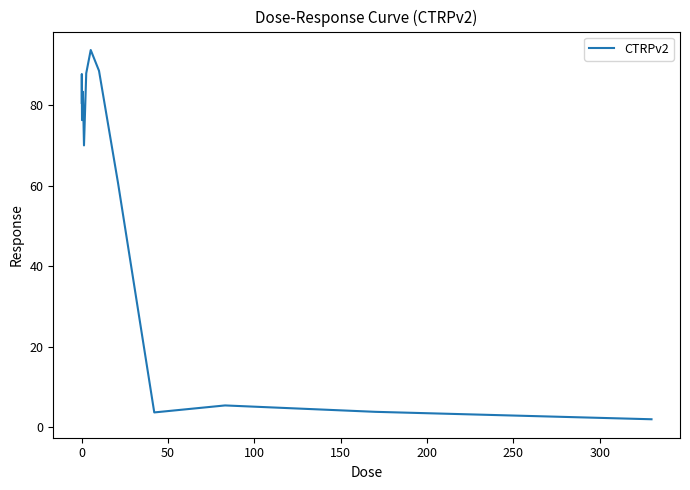

What is the maximum value shown in the chart?

93.7